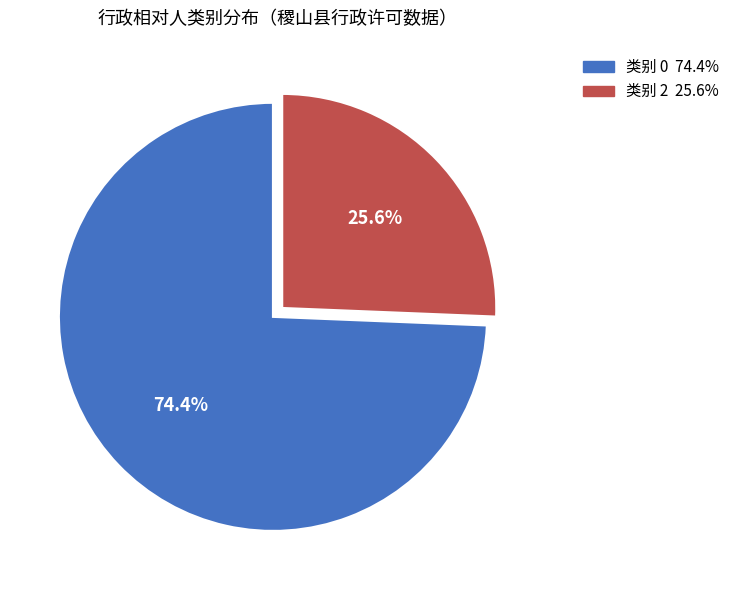

Does any single category account for the majority?

Yes